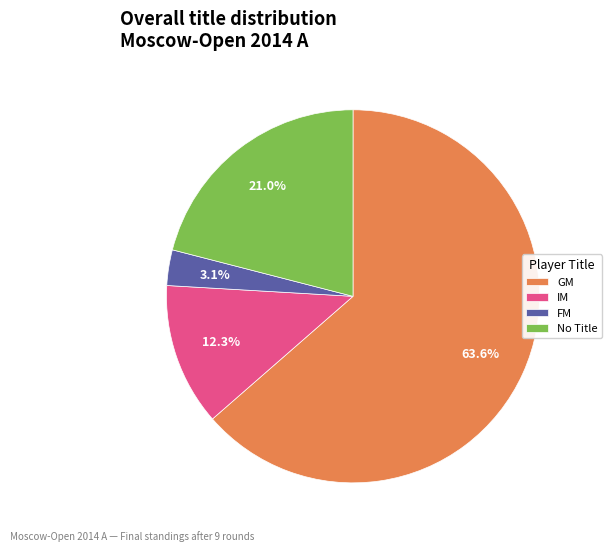

What is the largest slice in the pie chart?

GM